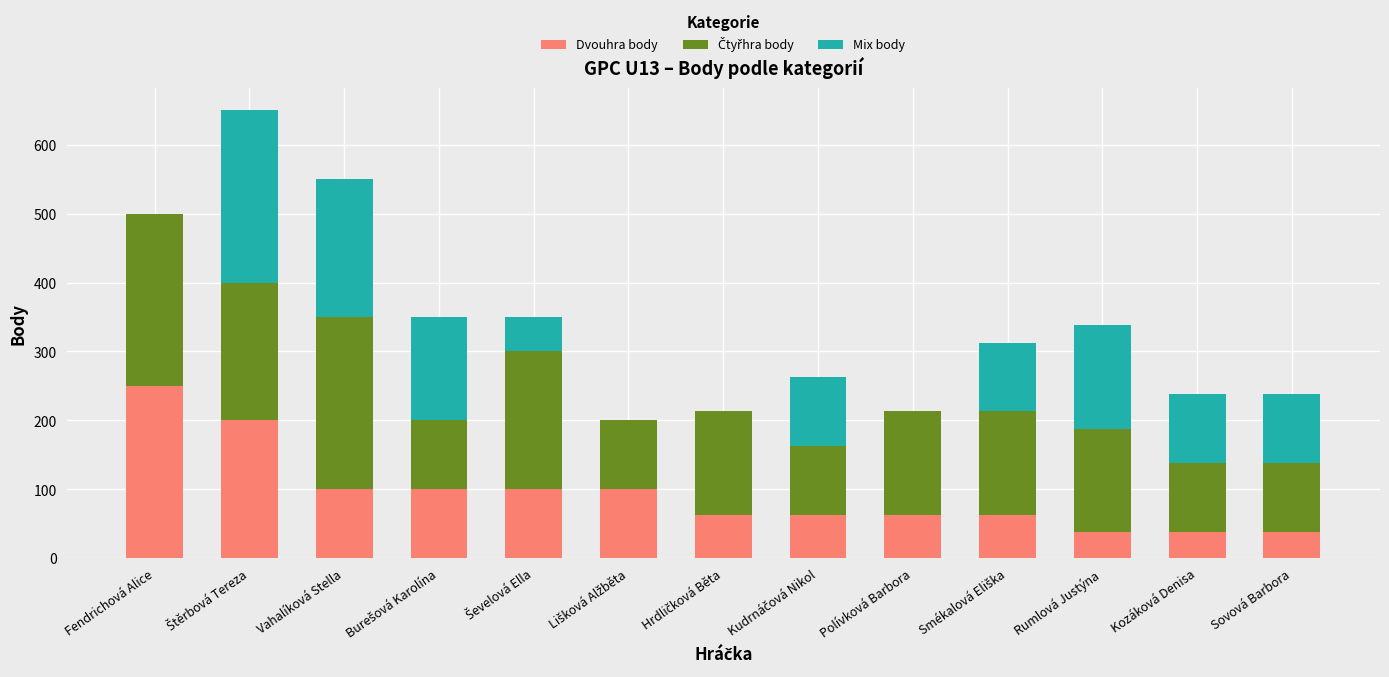

What is the sum of the Dvouhra body values at Sovová Barbora and Fendrichová Alice?

288